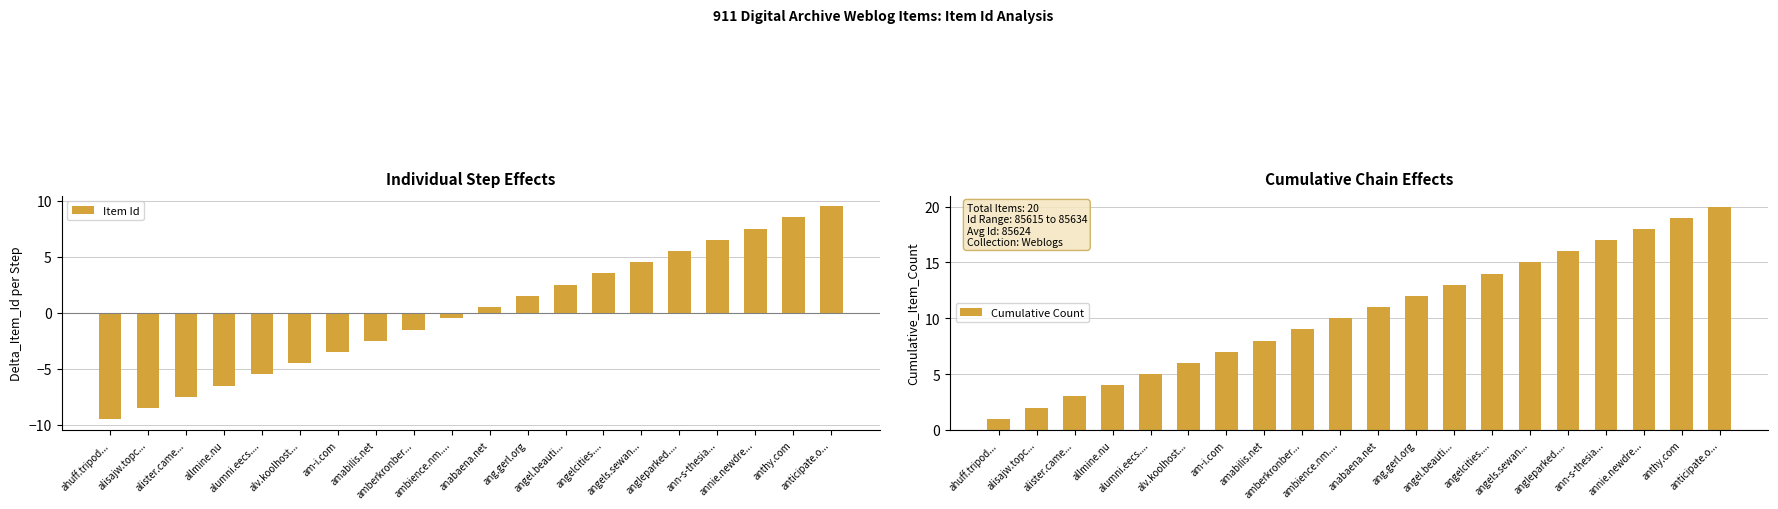

Which label corresponds to the smallest value in the chart?

ahuff.tripod...